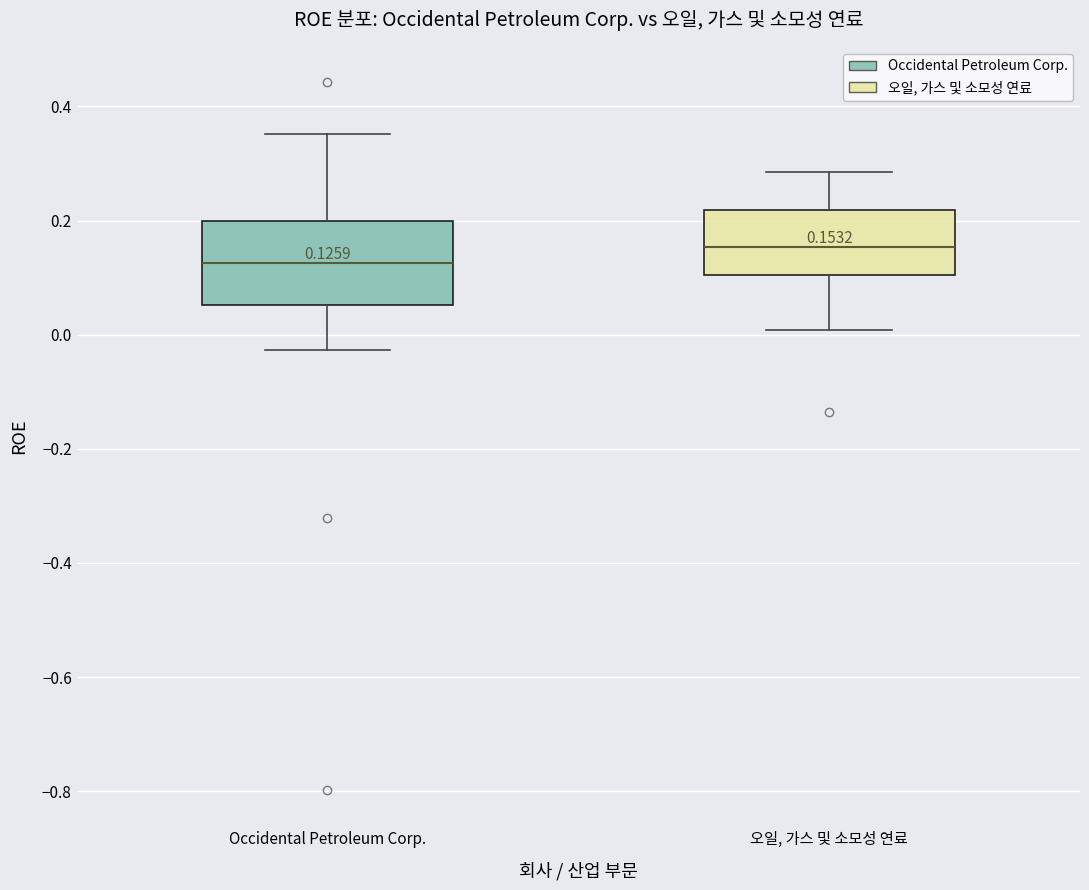

Comparing the boxes themselves (not the whiskers), which one is the tallest?

Occidental Petroleum Corp.